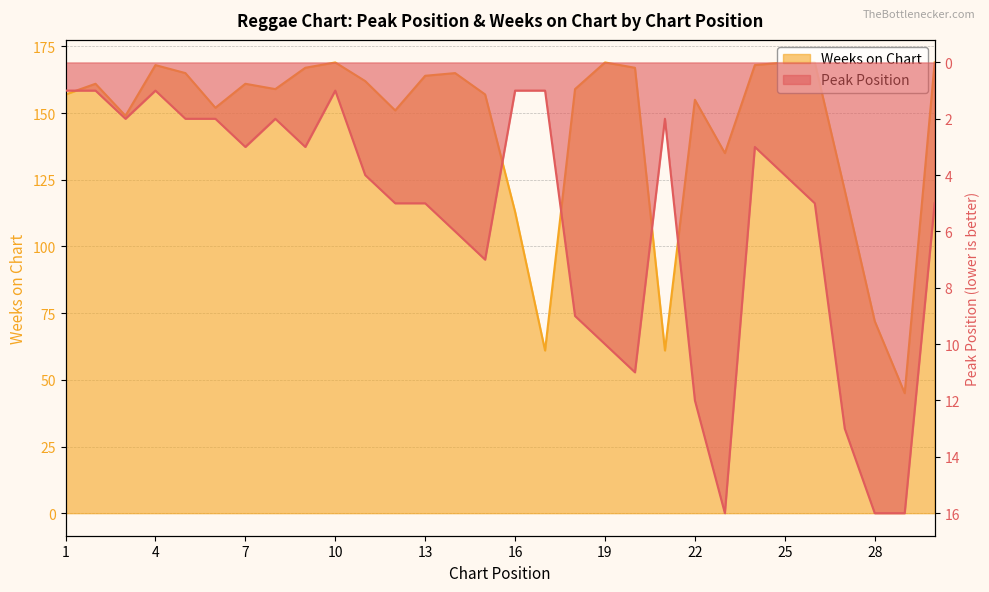

Is it true that Peak Position equals 12 at 22?

True